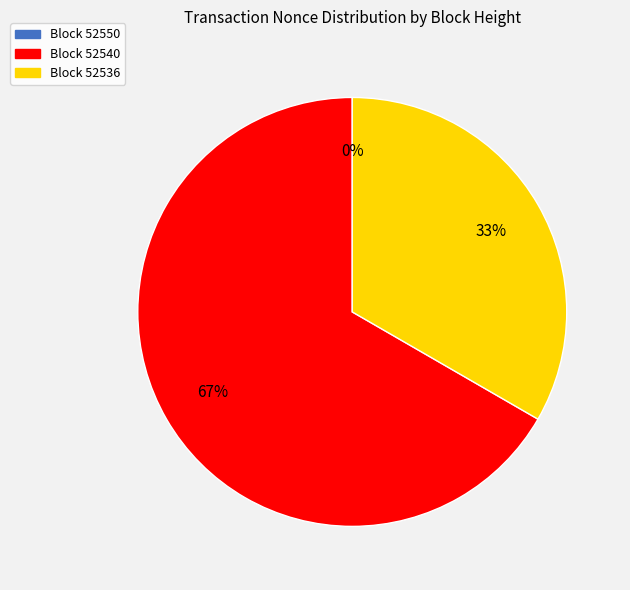

Combined, do 52550 and 52540 account for over 50%?

Yes